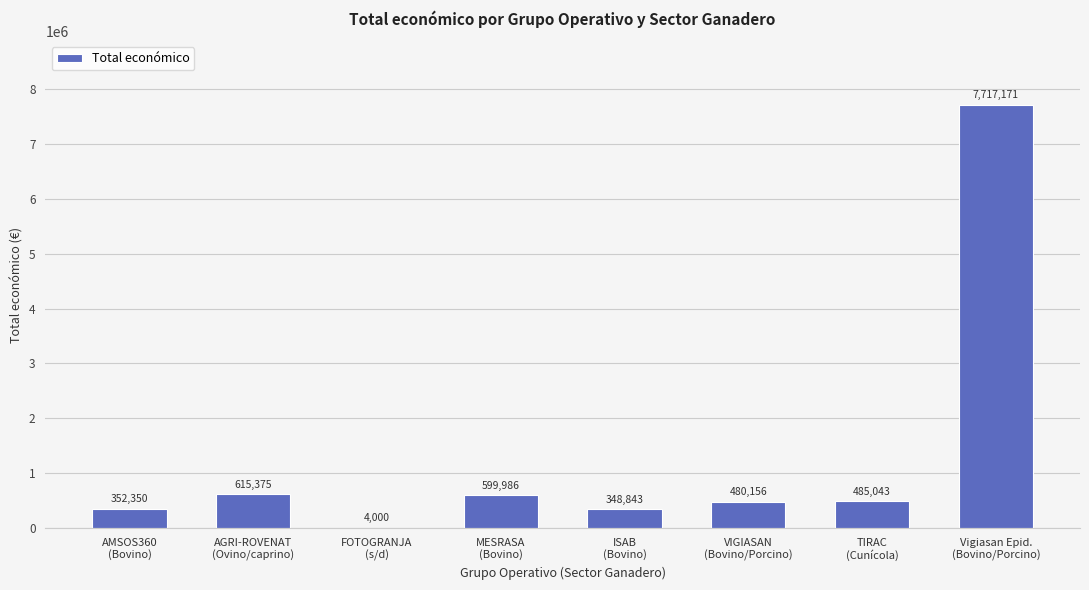

The value at MESRASA
(Bovino) is 599986. True or false?

True